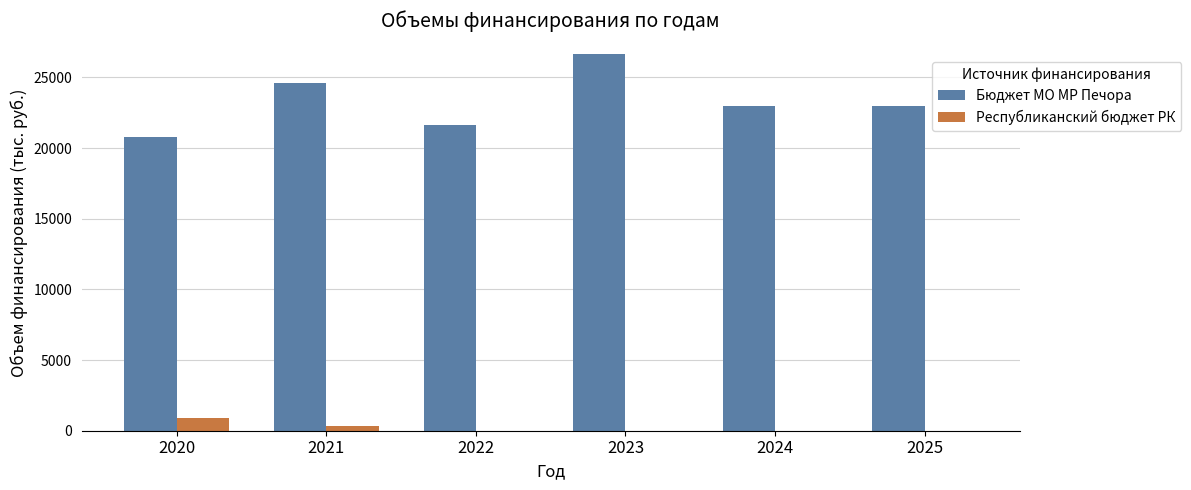

The value of Республиканский бюджет РК at 2024 is 0.0. True or false?

True